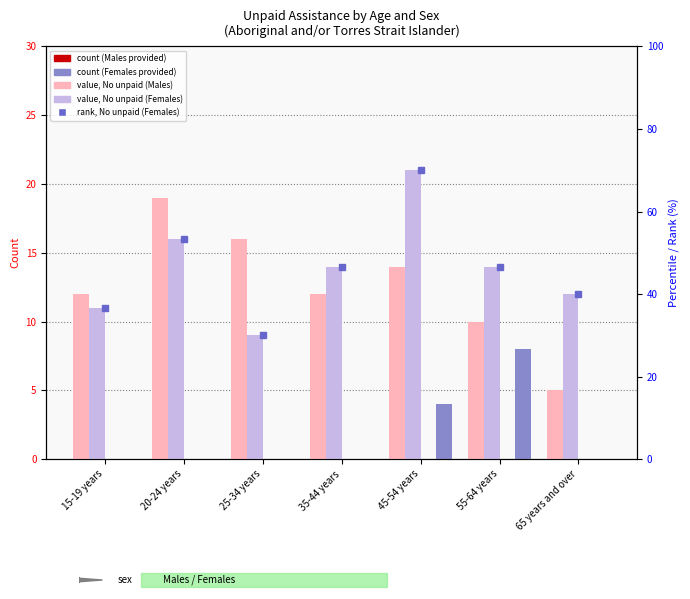

The value of Females - No unpaid assistance at 65 years and over is 19.1. True or false?

False